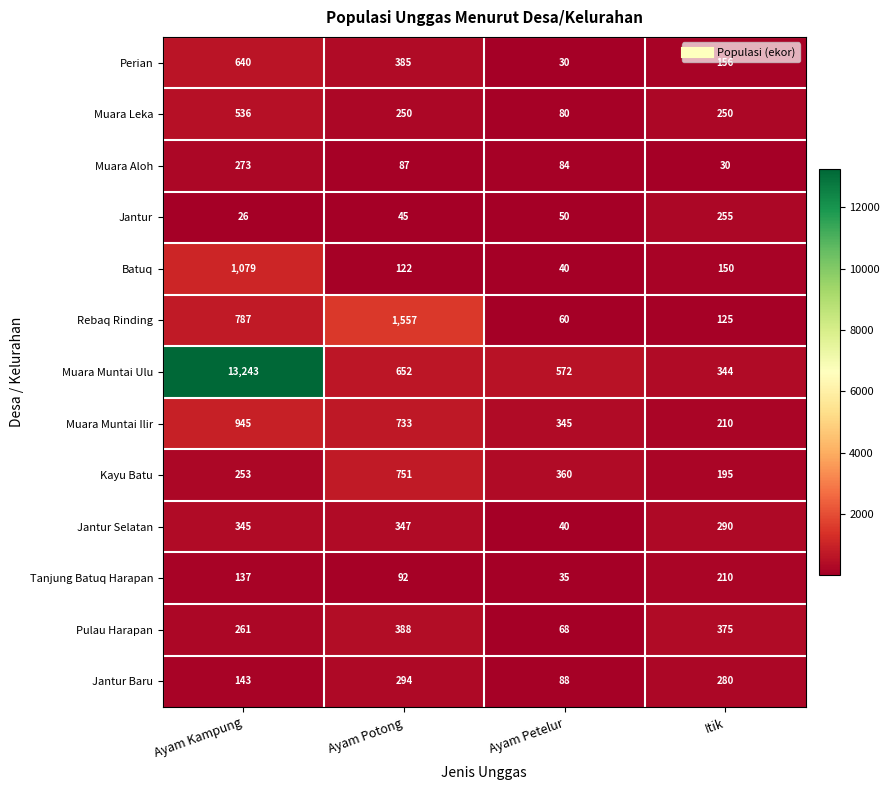

Read the Kayu Batu value at Itik, to the nearest 100.

200